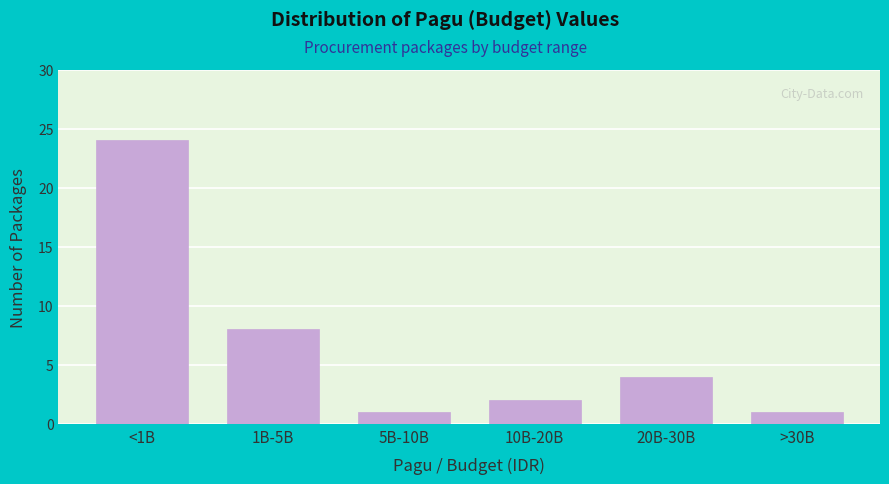

Reading right to left, extract all data points from this chart.

1	4	2	1	8	24